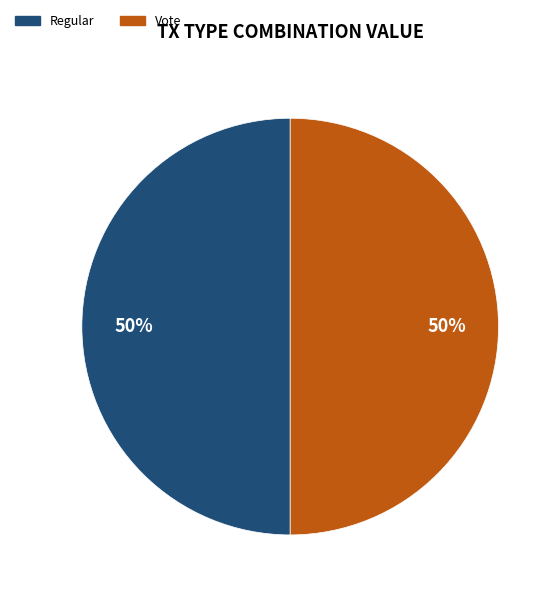

Approximately how many times larger is the value at Regular compared to Vote?

1.0